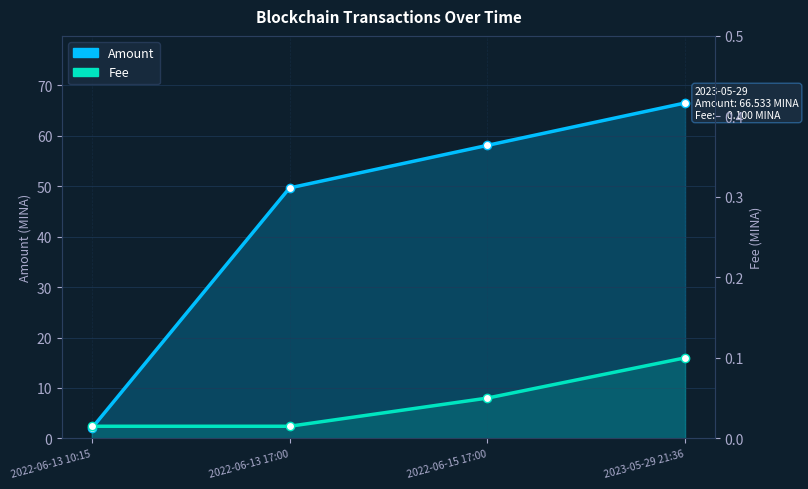

The Fee series shows 0.1 at 2022-06-15 17:00. True or false?

True